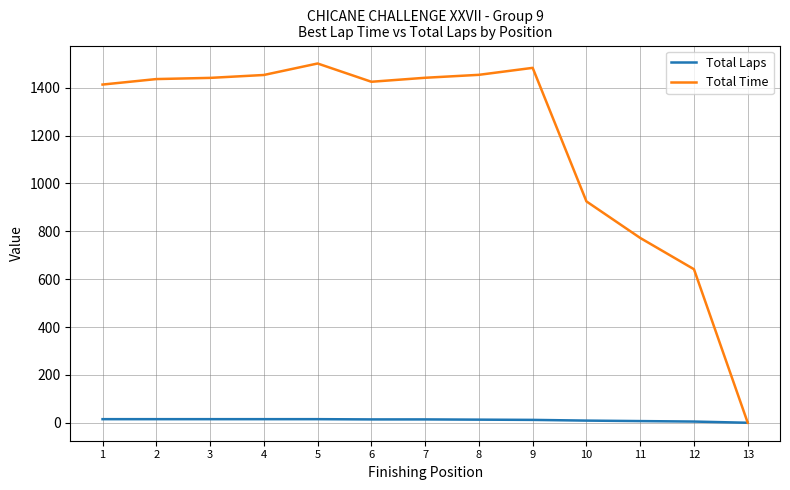

What is the greatest value displayed?

1500.9